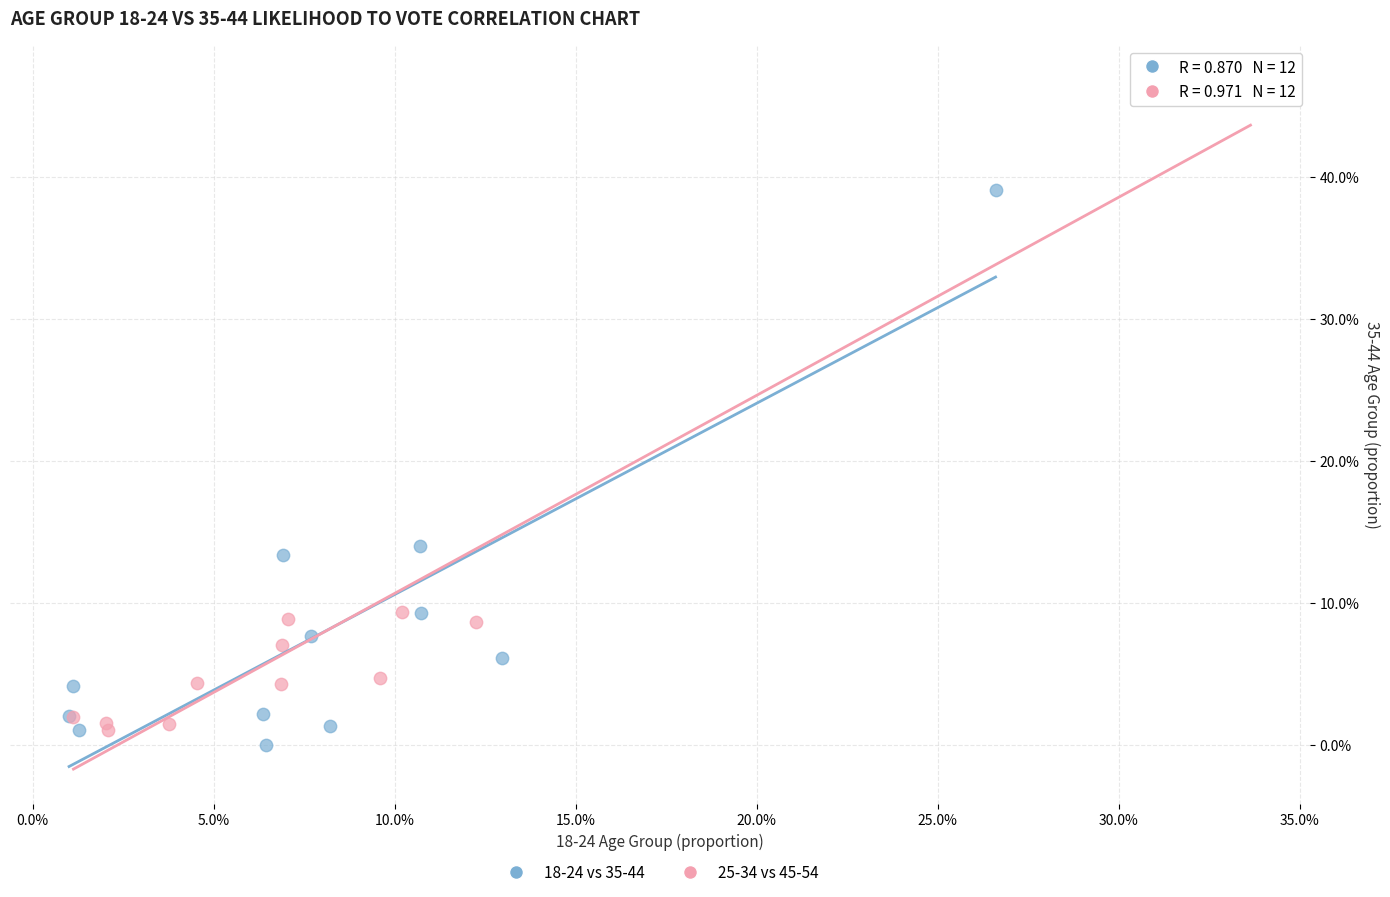

Which series has the widest spread of Y values?

25-34 vs 45-54